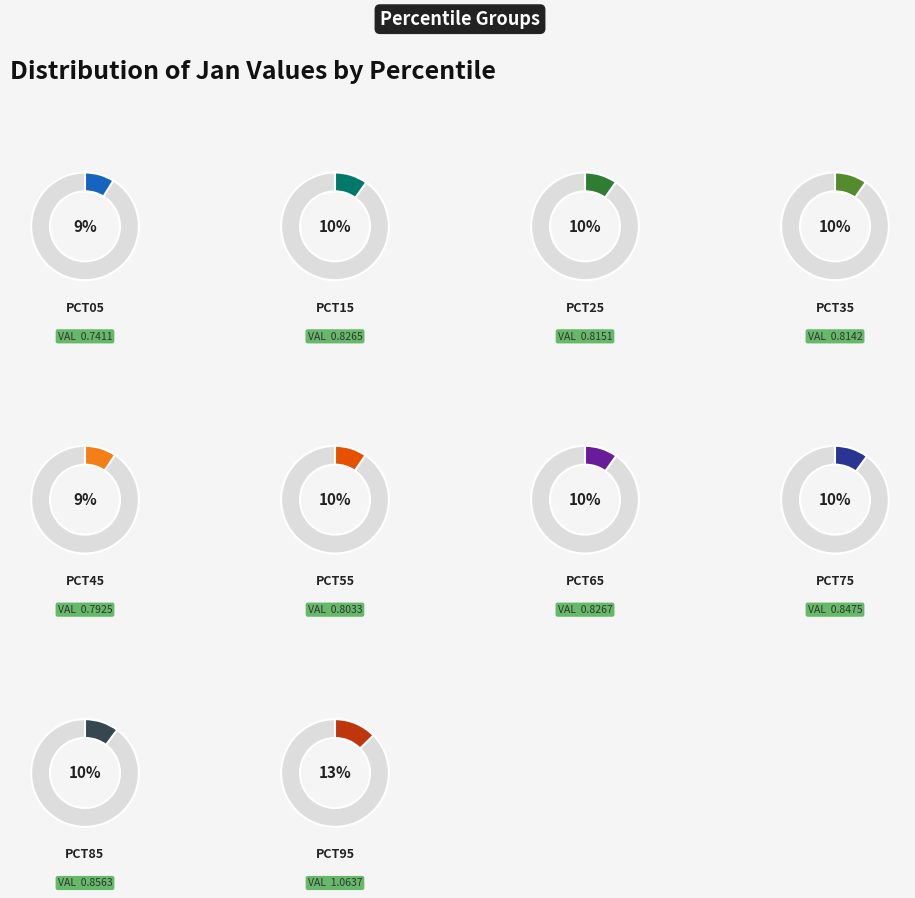

Combined, what portion of the pie is pct95 and pct65?

22.5%